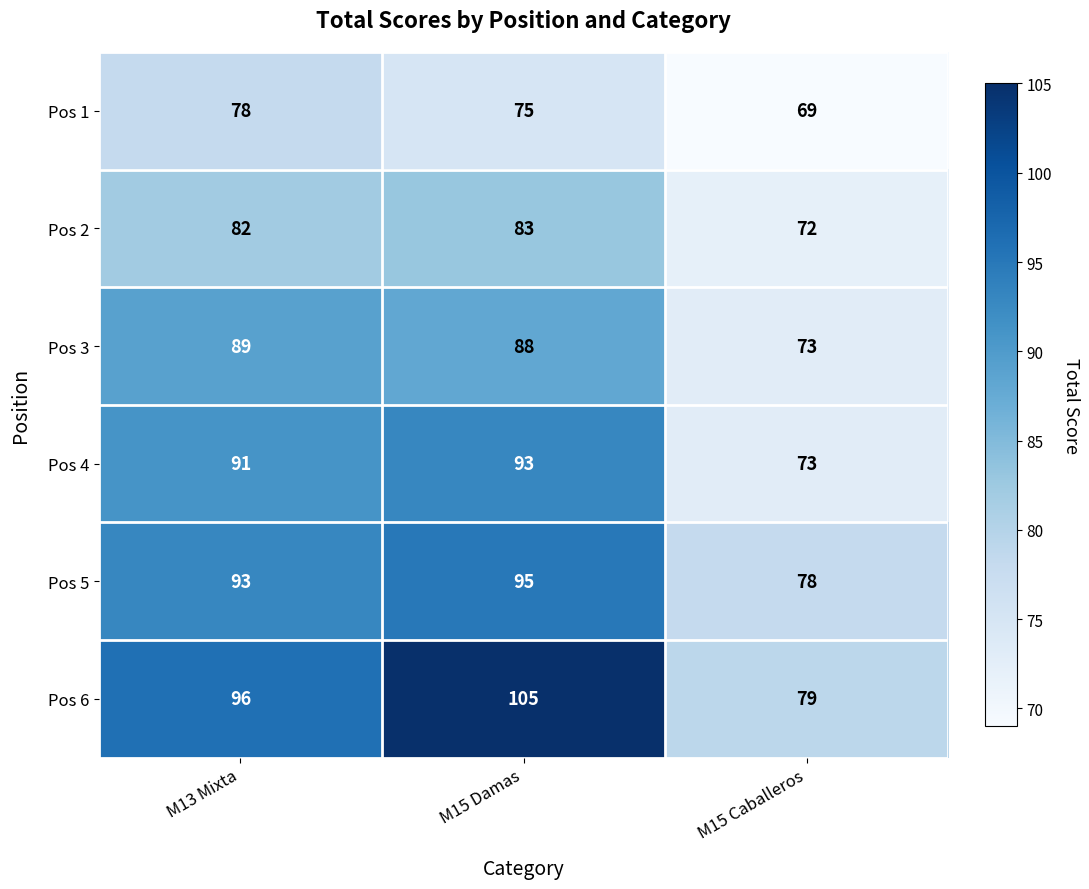

What is the average value of the Pos 4 series?

86